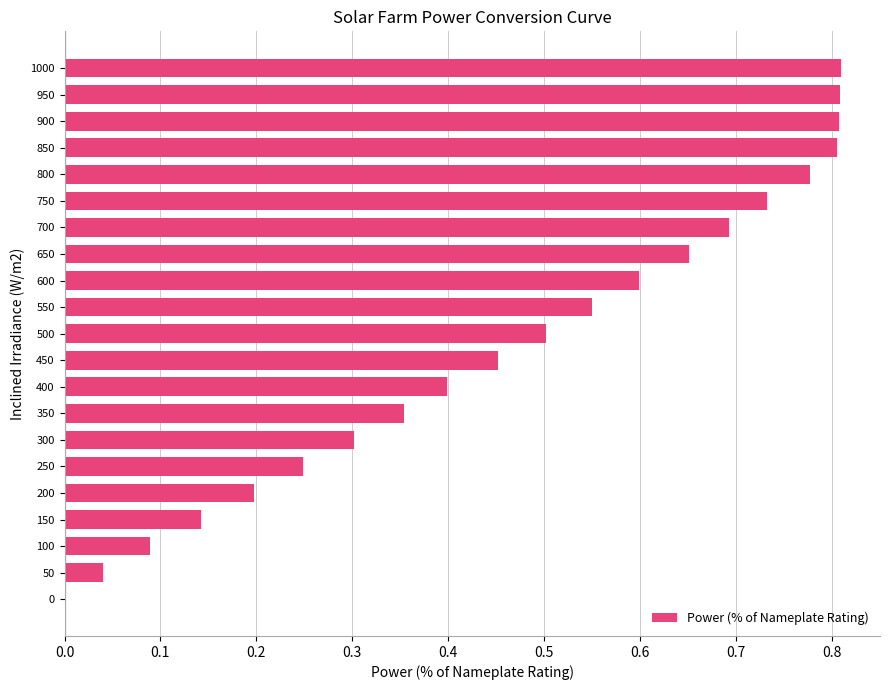

What is the sum of all values?

10.0